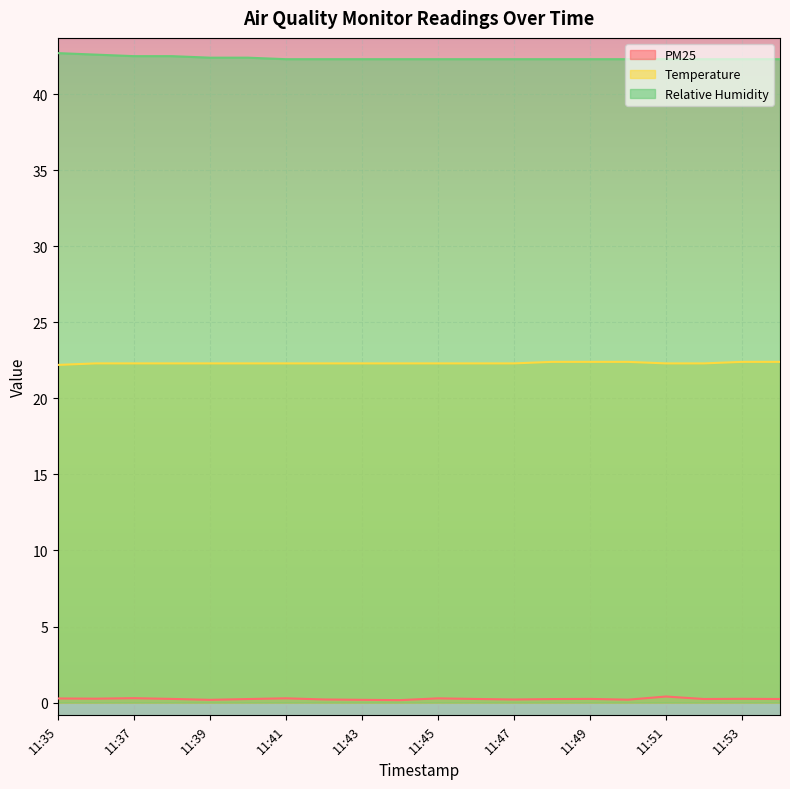

What is the value of the Temperature point at the 13th from the left?

22.3